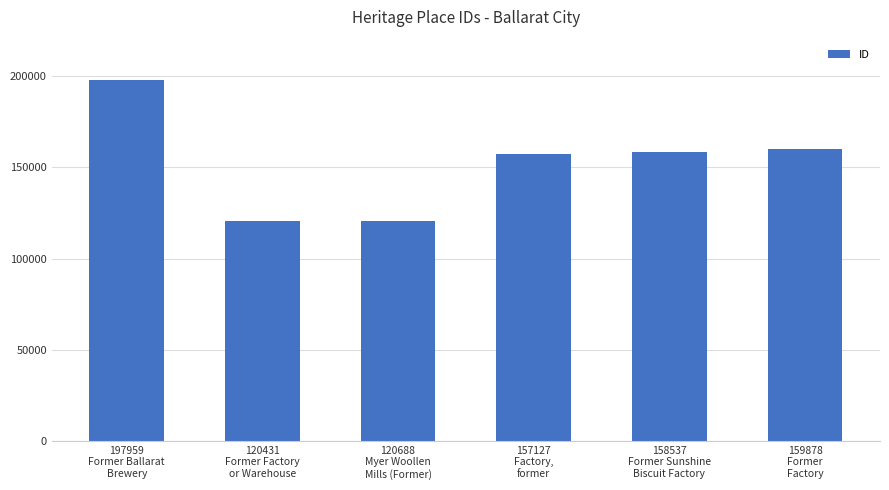

What is the difference between the maximum and minimum values?

77528